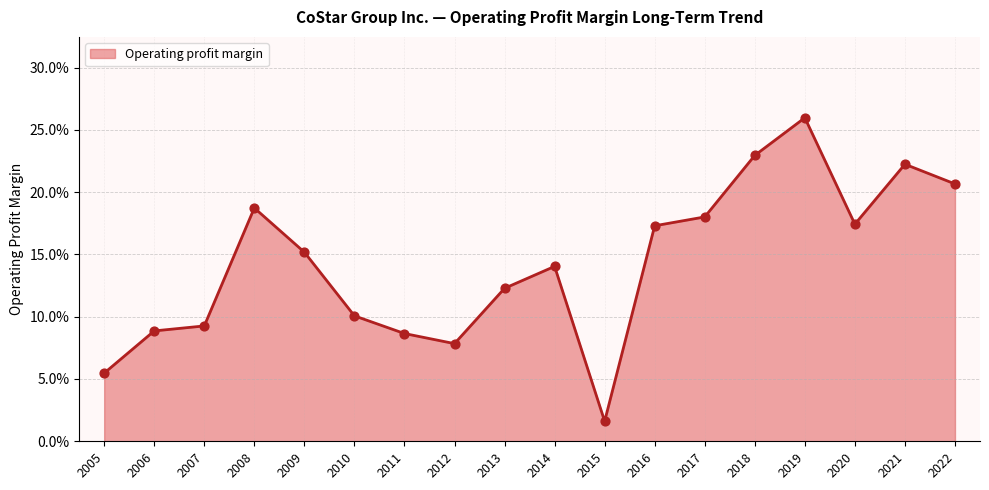

Between 2020 and 2006, which is larger?

2020